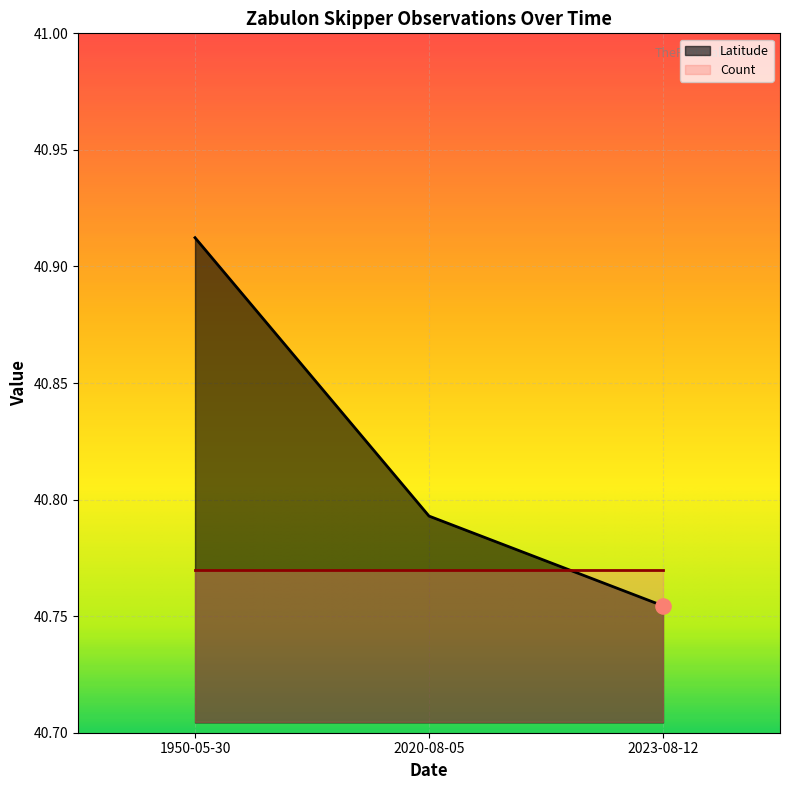

What is the ratio of the value at 2020-08-05 to the value at 2023-08-12?

1.0